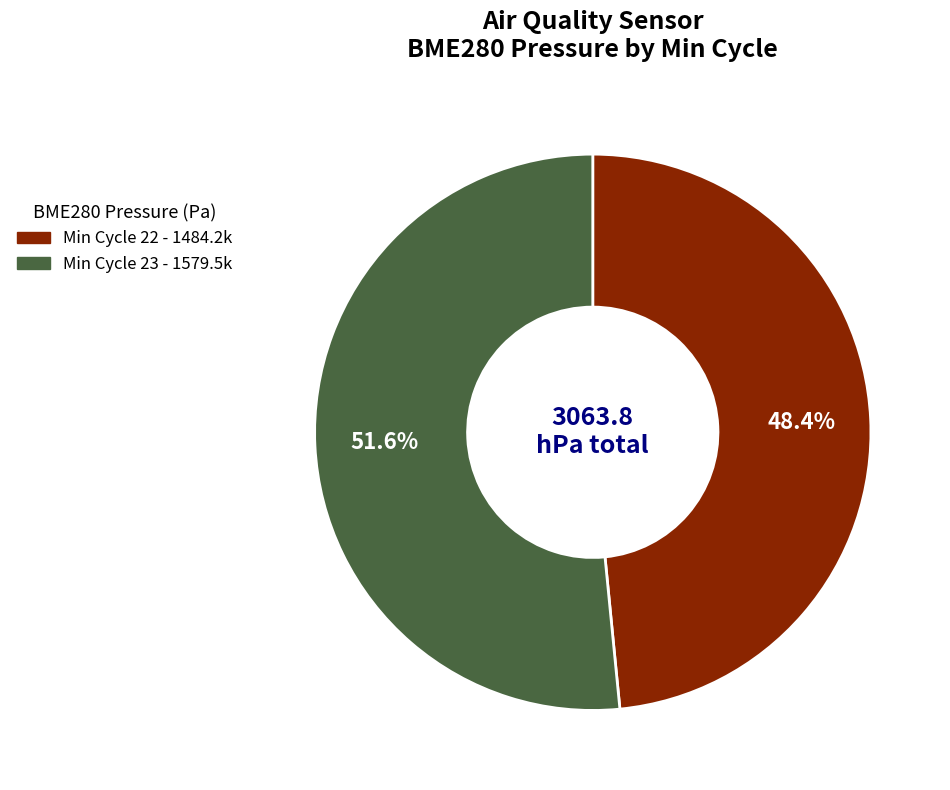

Is there a majority slice in this chart?

Yes